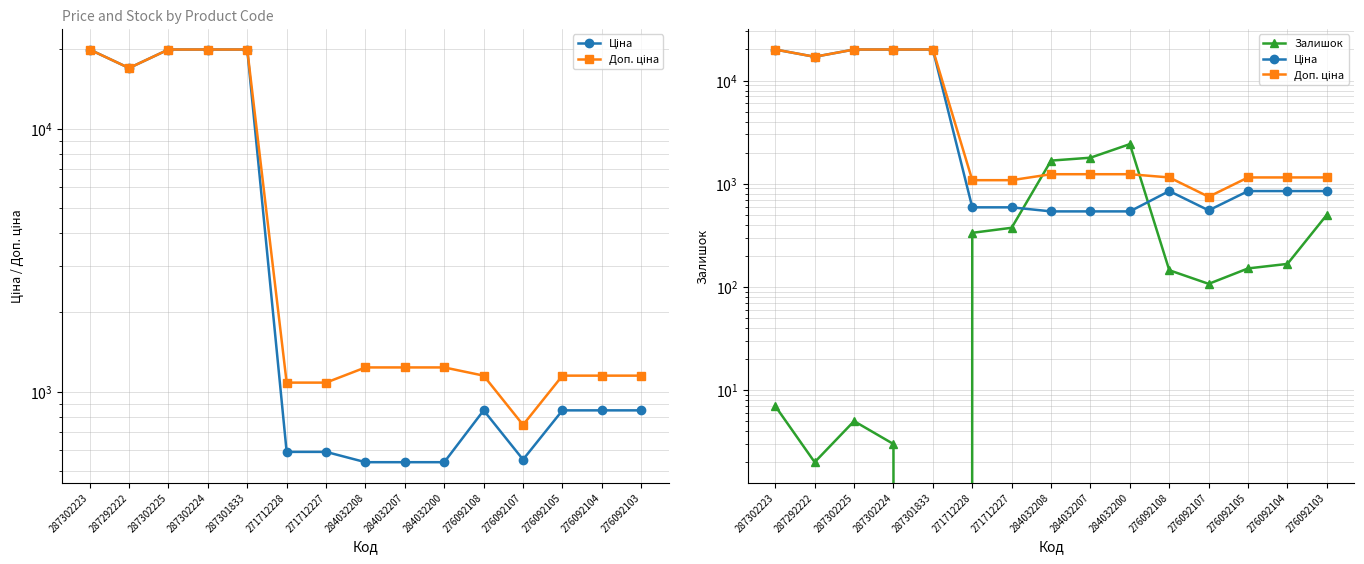

True or false: Доп. ціна has more than 1 interior local peaks.

False